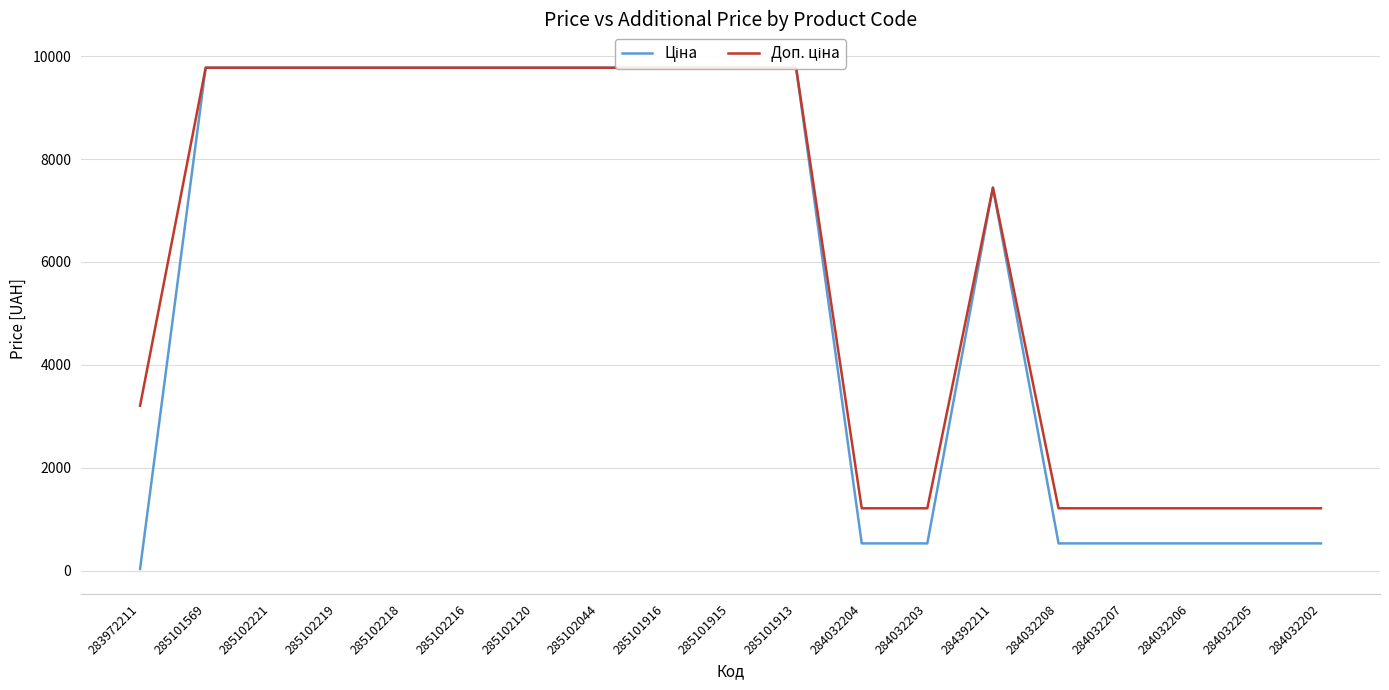

What is the maximum value shown in the chart?

9775.5